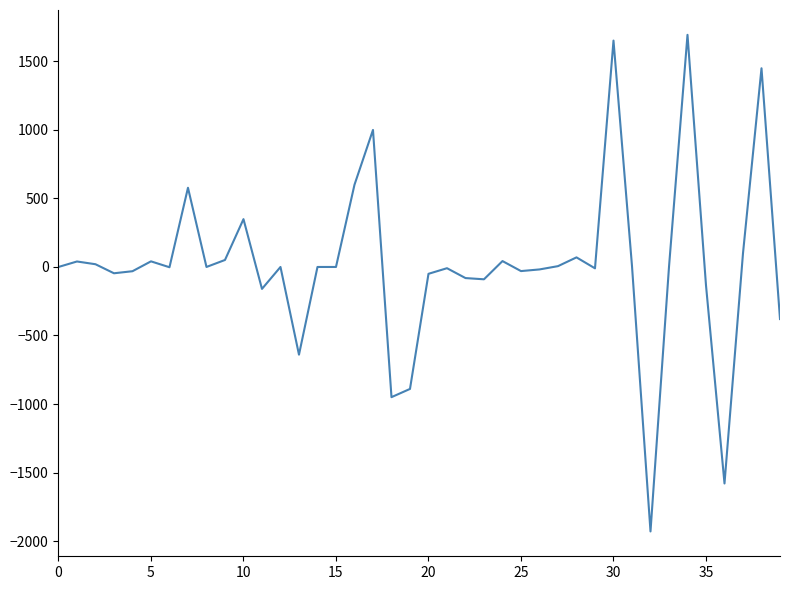

What is the difference between the maximum and minimum values?

3624